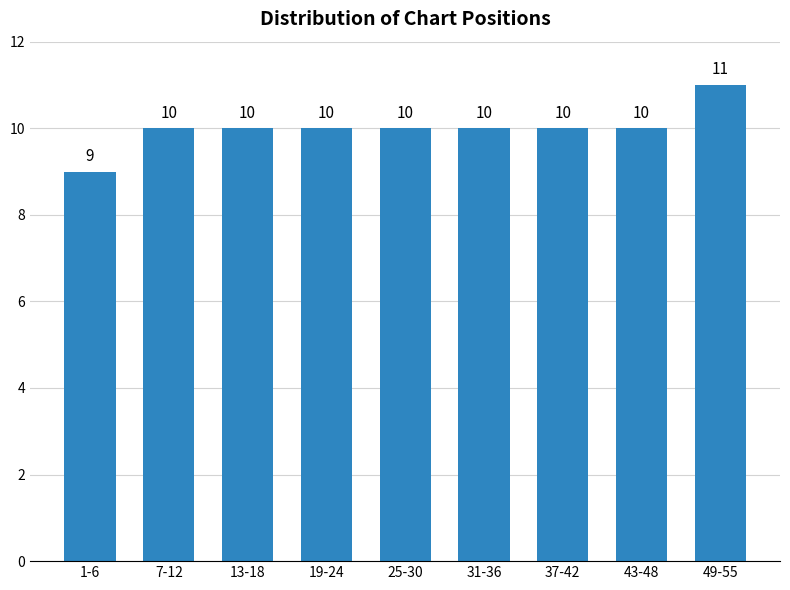

Reading right to left, list all the values displayed in this chart.

49-55=11	43-48=10	37-42=10	31-36=10	25-30=10	19-24=10	13-18=10	7-12=10	1-6=9